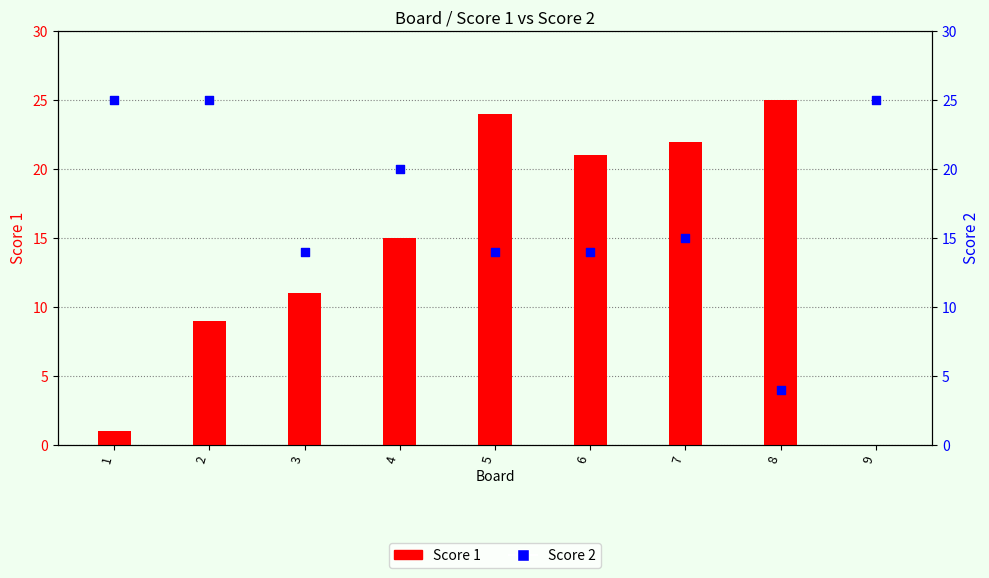

Which series contains the lowest Y value?

Score 1